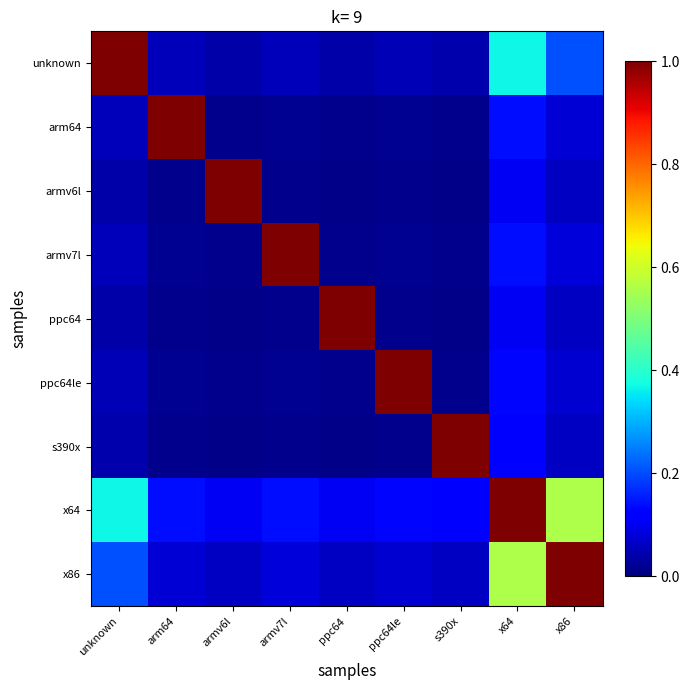

Which has a higher value, s390x or unknown?

unknown